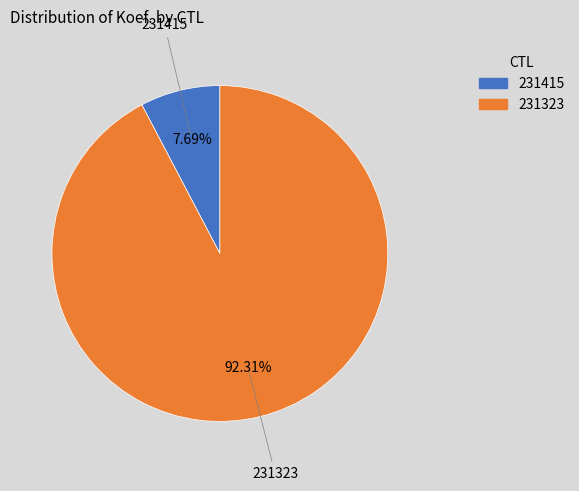

The 231415 slice represents 8% of the pie. True or false?

True